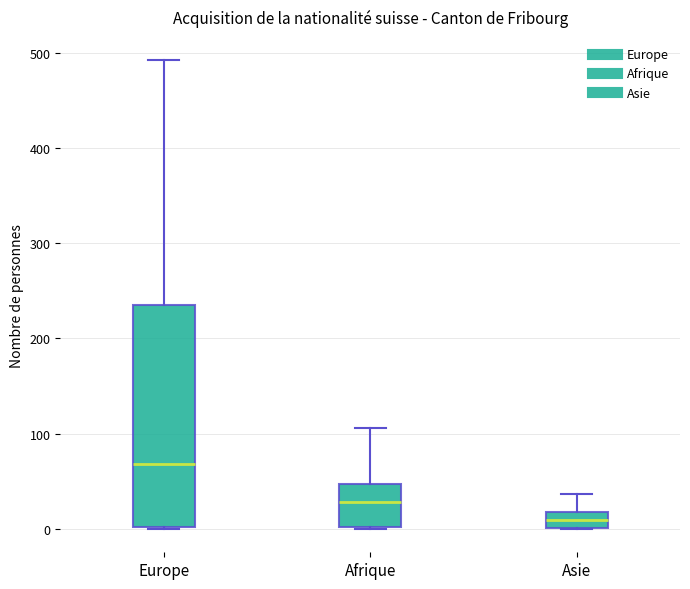

Which box is the tallest, from its lower edge to its upper edge?

Europe